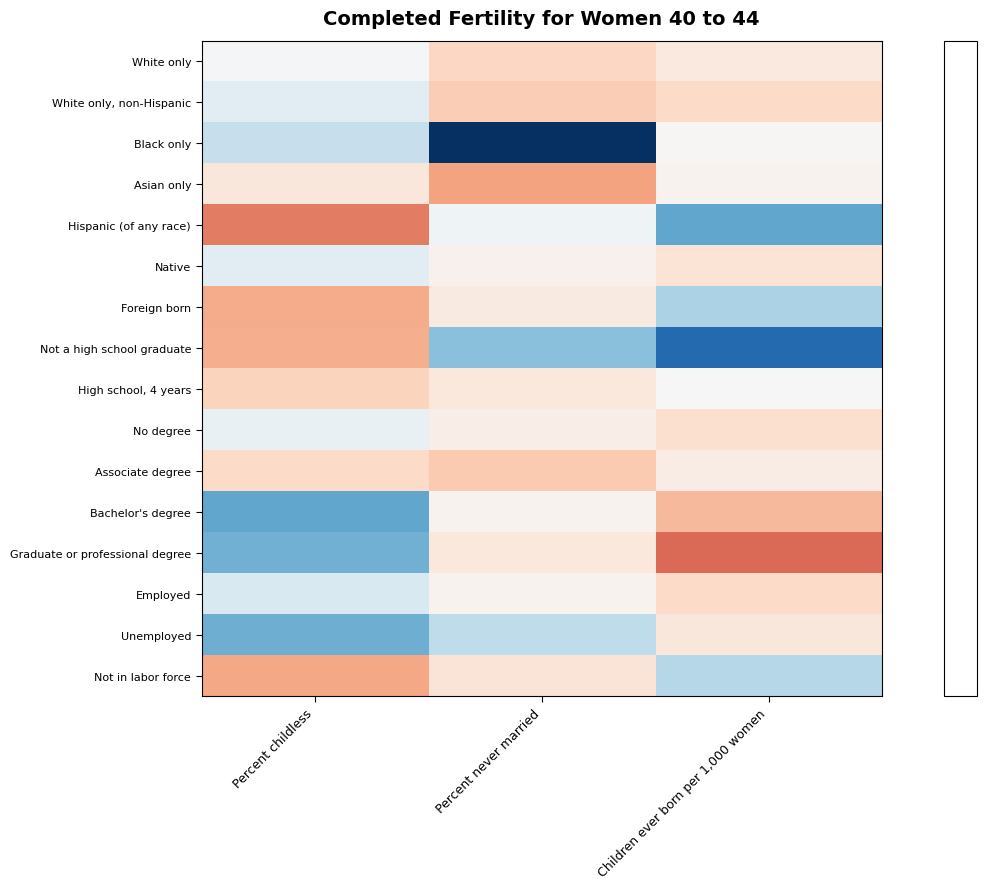

Which has a higher value, Children ever born per 1,000 women or Percent childless?

Percent childless